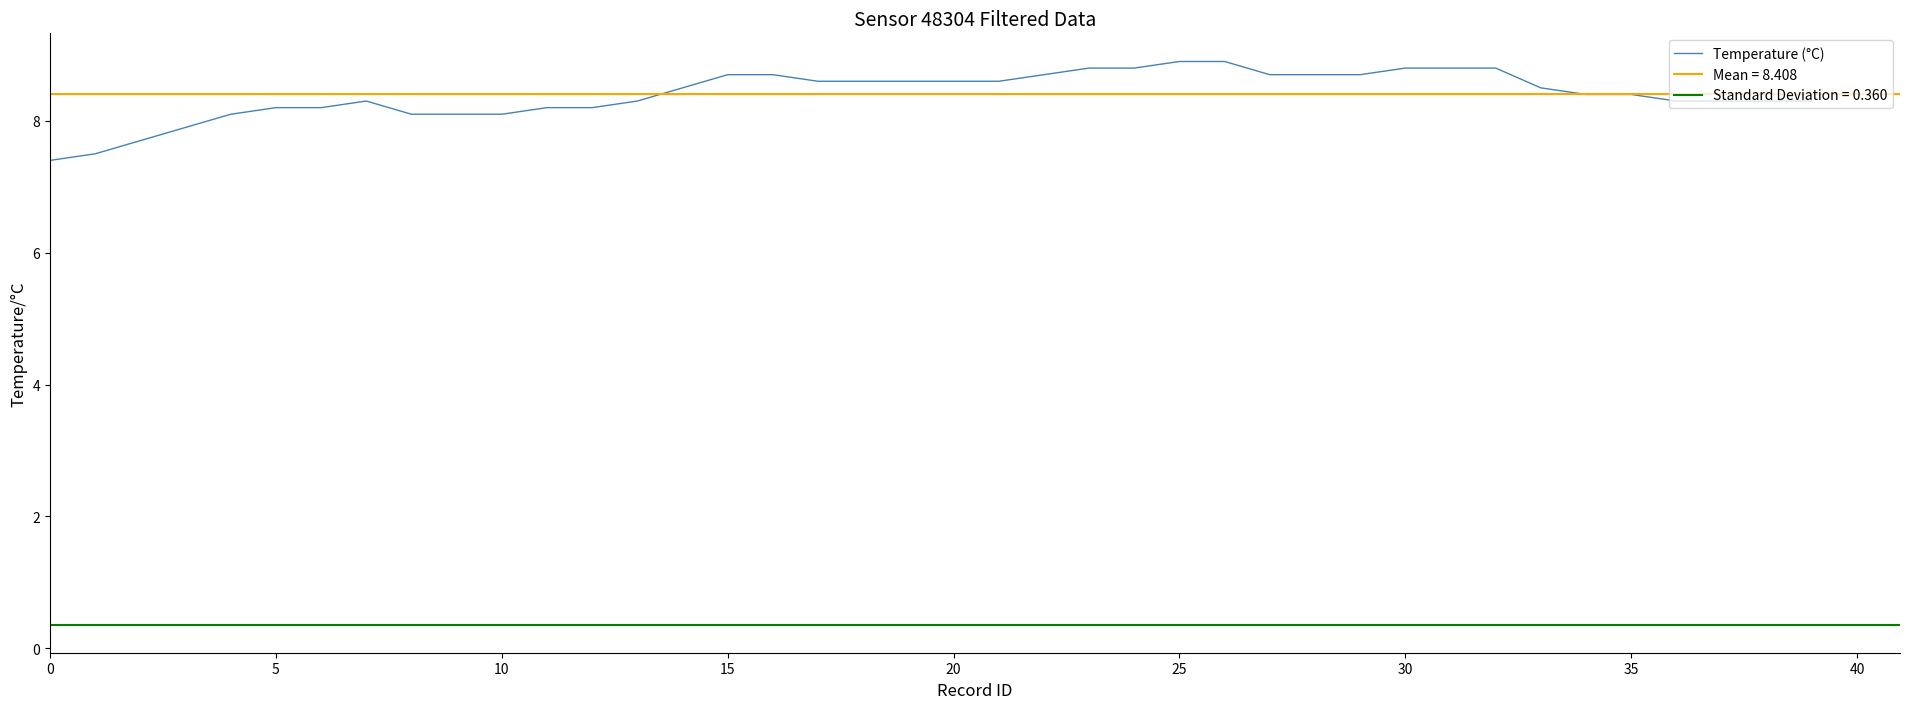

Count the number of values greater than 8.

36